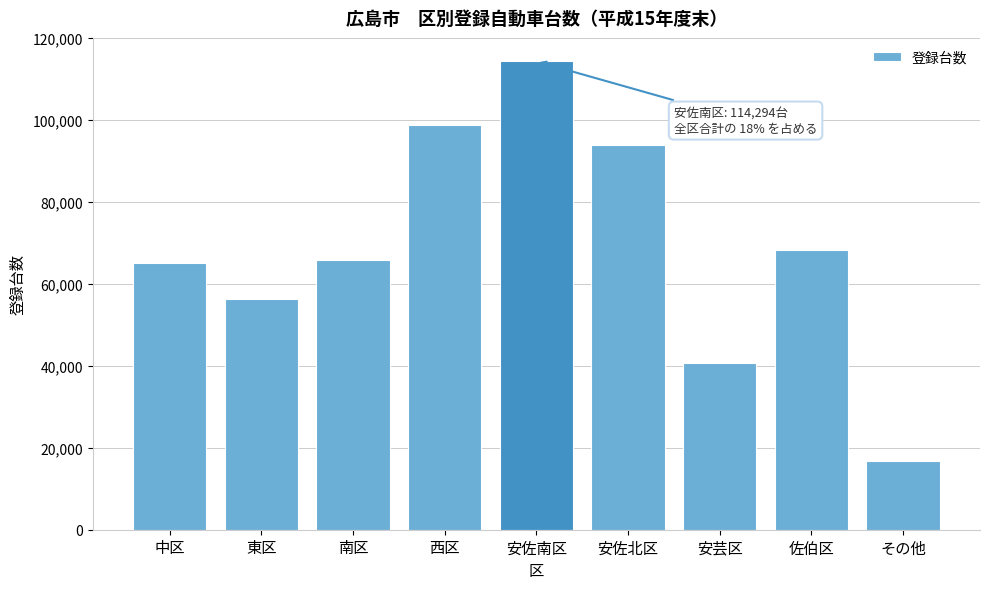

Reading left to right, transcribe all the data shown in this chart.

中区=65136	東区=56198	南区=65711	西区=98801	安佐南区=114294	安佐北区=93787	安芸区=40716	佐伯区=68165	その他=16832